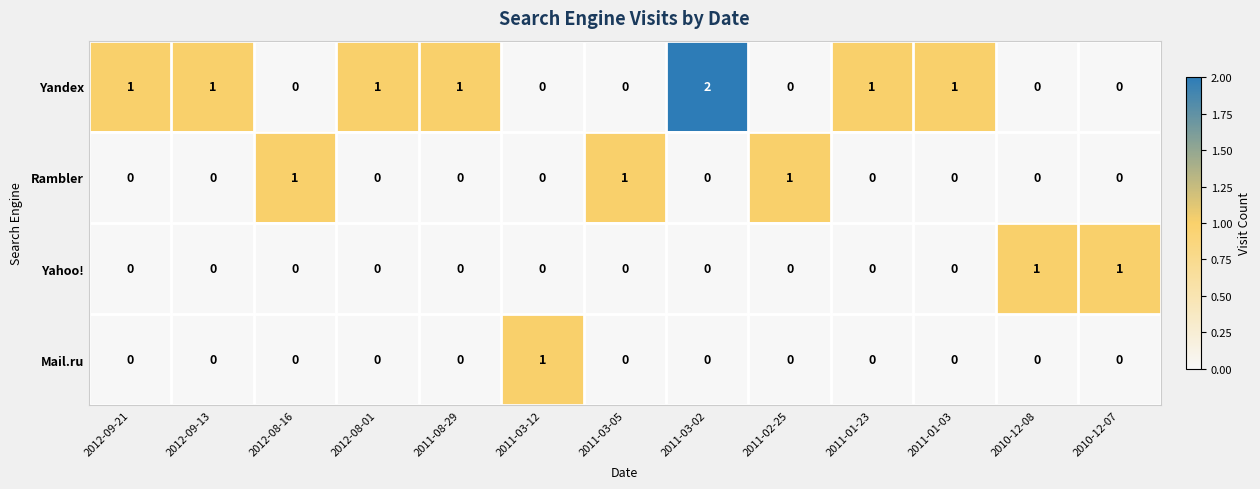

What is the sum of all Yandex values?

8